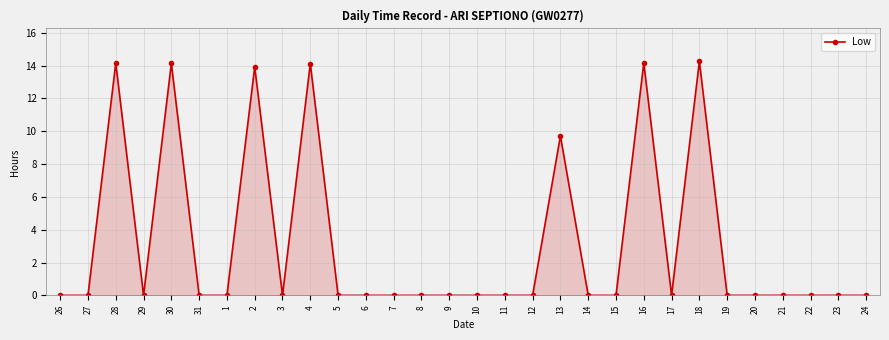

Where is the data nearest to the value 7?

13